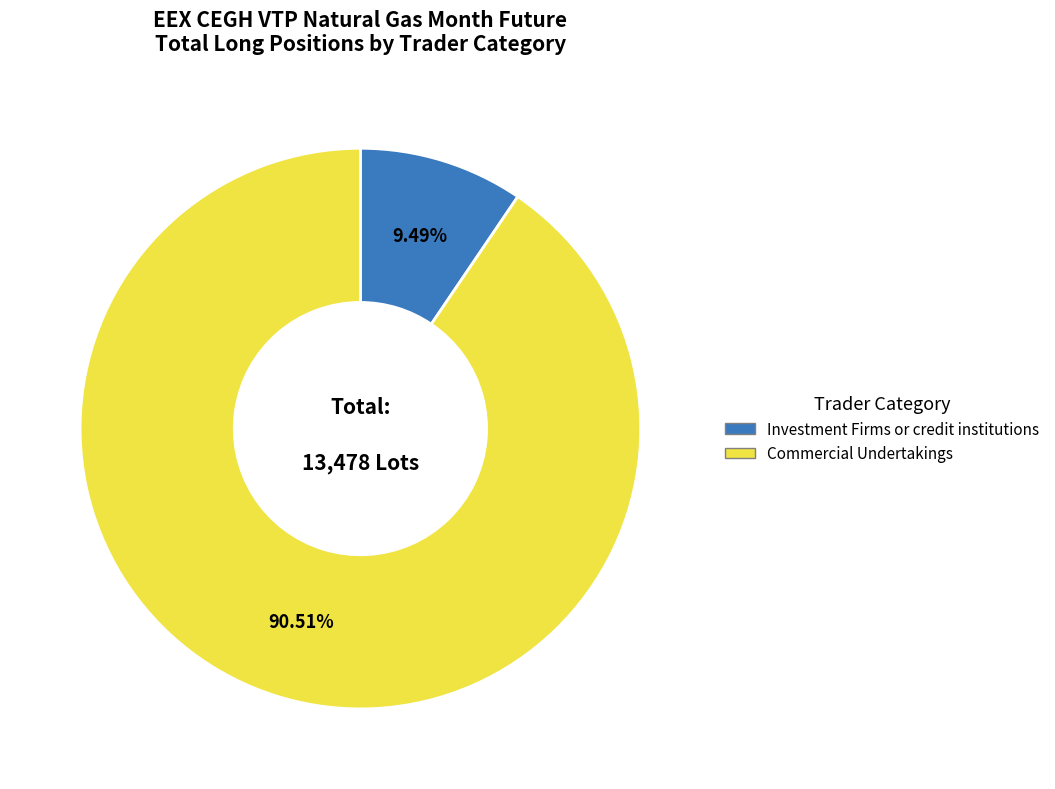

What is the smallest slice in the pie chart?

Investment Firms or credit institutions